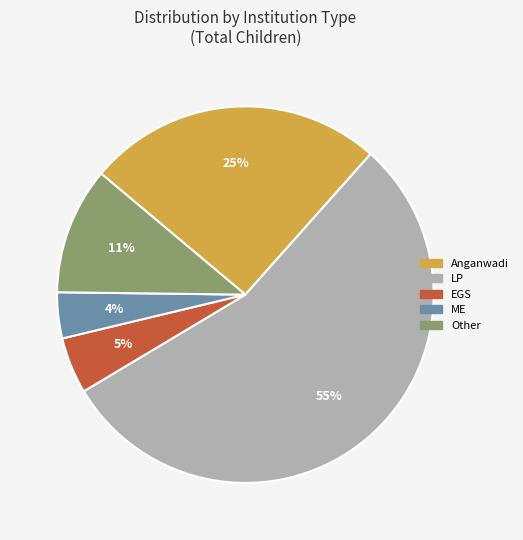

Which category has the biggest portion of the pie?

LP